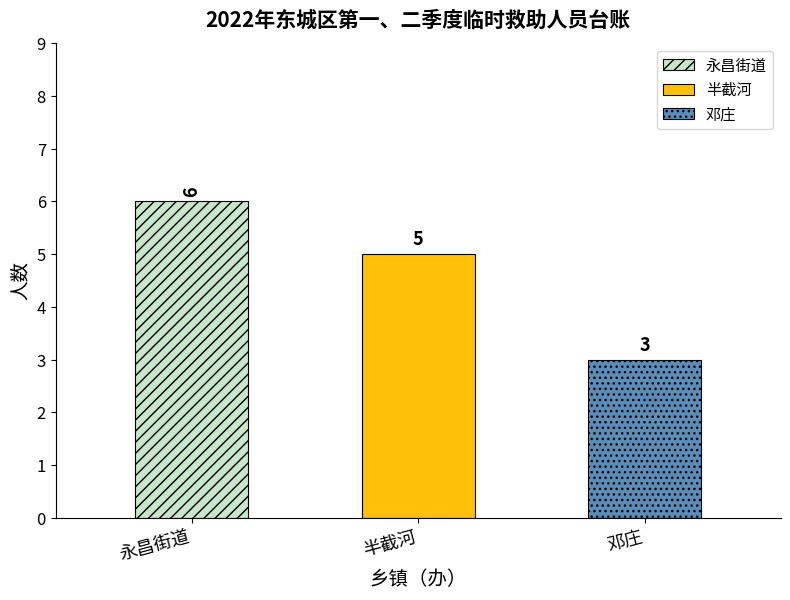

How many data points are less than 5?

1